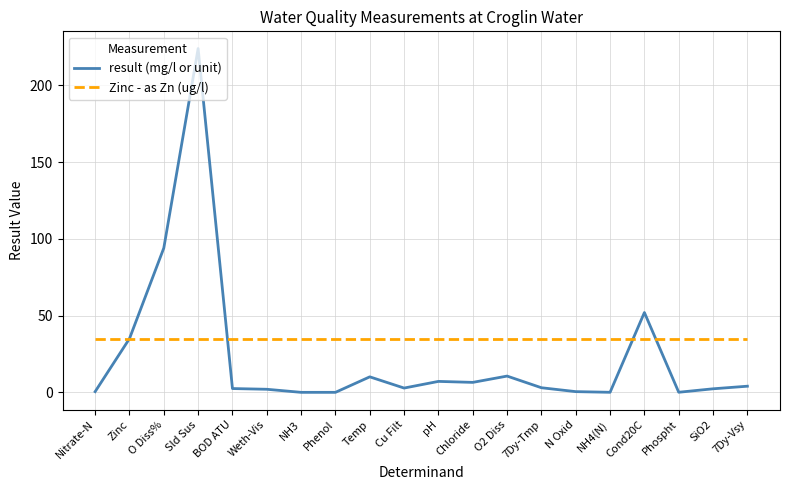

The value of Zinc - as Zn (ug/l) at Chloride is 59.8. True or false?

False